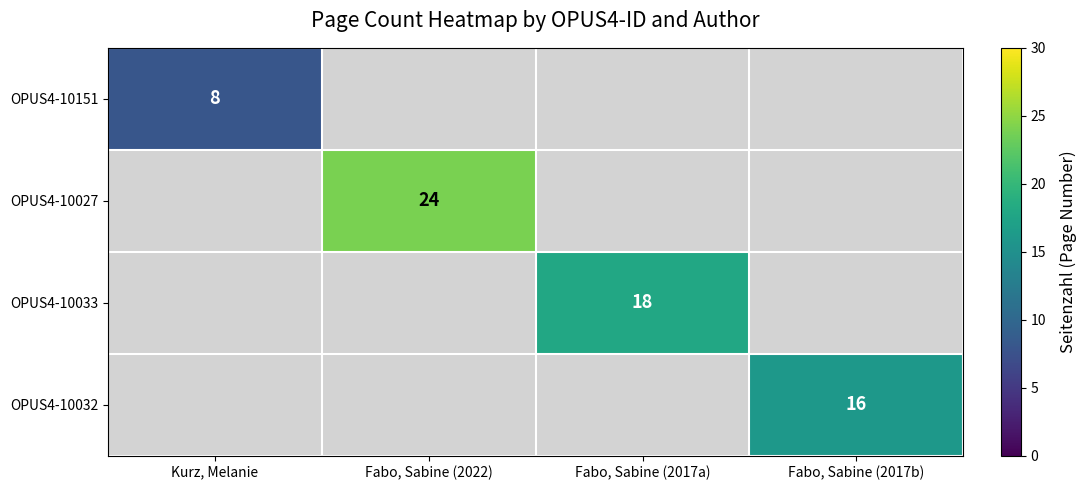

The OPUS4-10151 series shows 4 at Kurz, Melanie. True or false?

False